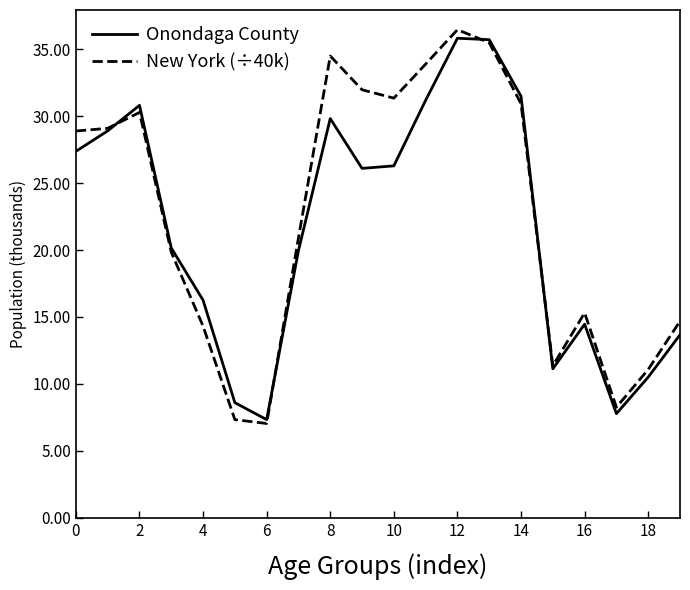

List the series in order of their peak value, highest first.

New York (÷40k), Onondaga County